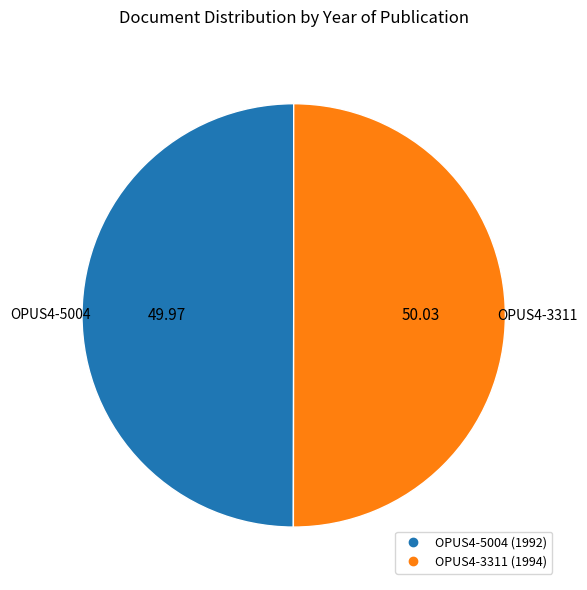

Combined, do OPUS4-5004 and OPUS4-3311 account for over 50%?

Yes